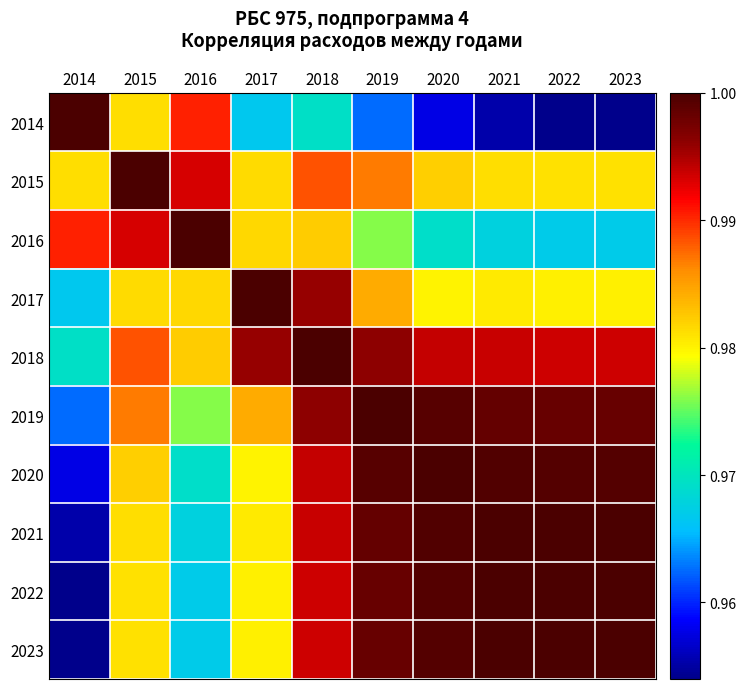

Reading left to right, transcribe all the data shown in this chart.

2014: 2014=1.0	2015=1.0	2016=1.0	2017=1.0	2018=1.0	2019=1.0	2020=1.0	2021=1.0	2022=1.0	2023=1.0
2015: 2014=1.0	2015=1.0	2016=1.0	2017=1.0	2018=1.0	2019=1.0	2020=1.0	2021=1.0	2022=1.0	2023=1.0
2016: 2014=1.0	2015=1.0	2016=1.0	2017=1.0	2018=1.0	2019=1.0	2020=1.0	2021=1.0	2022=1.0	2023=1.0
2017: 2014=1.0	2015=1.0	2016=1.0	2017=1.0	2018=1.0	2019=1.0	2020=1.0	2021=1.0	2022=1.0	2023=1.0
2018: 2014=1.0	2015=1.0	2016=1.0	2017=1.0	2018=1.0	2019=1.0	2020=1.0	2021=1.0	2022=1.0	2023=1.0
2019: 2014=1.0	2015=1.0	2016=1.0	2017=1.0	2018=1.0	2019=1.0	2020=1.0	2021=1.0	2022=1.0	2023=1.0
2020: 2014=1.0	2015=1.0	2016=1.0	2017=1.0	2018=1.0	2019=1.0	2020=1.0	2021=1.0	2022=1.0	2023=1.0
2021: 2014=1.0	2015=1.0	2016=1.0	2017=1.0	2018=1.0	2019=1.0	2020=1.0	2021=1.0	2022=1.0	2023=1.0
2022: 2014=1.0	2015=1.0	2016=1.0	2017=1.0	2018=1.0	2019=1.0	2020=1.0	2021=1.0	2022=1.0	2023=1.0
2023: 2014=1.0	2015=1.0	2016=1.0	2017=1.0	2018=1.0	2019=1.0	2020=1.0	2021=1.0	2022=1.0	2023=1.0